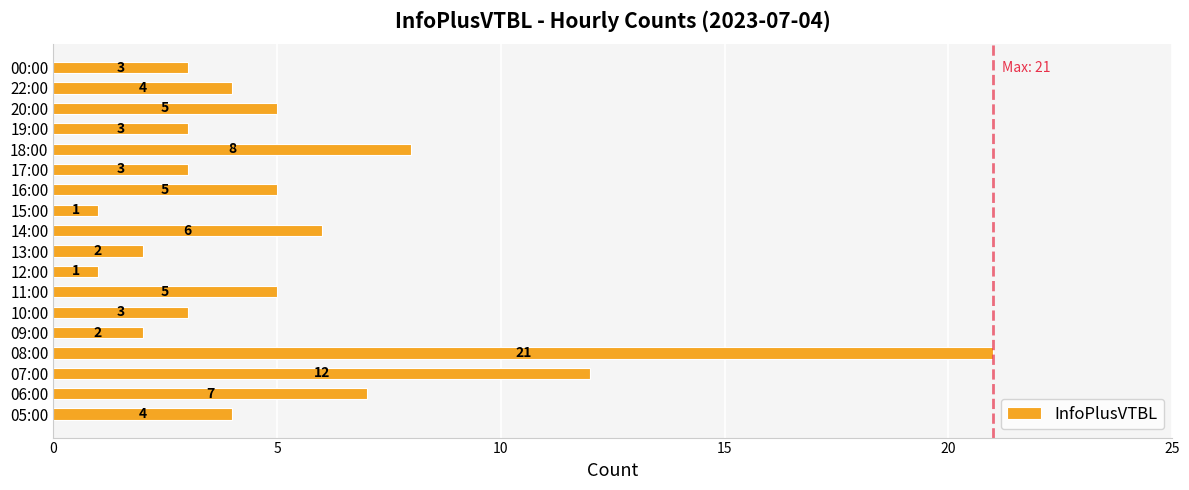

Which has a higher value, 15:00 or 09:00?

09:00